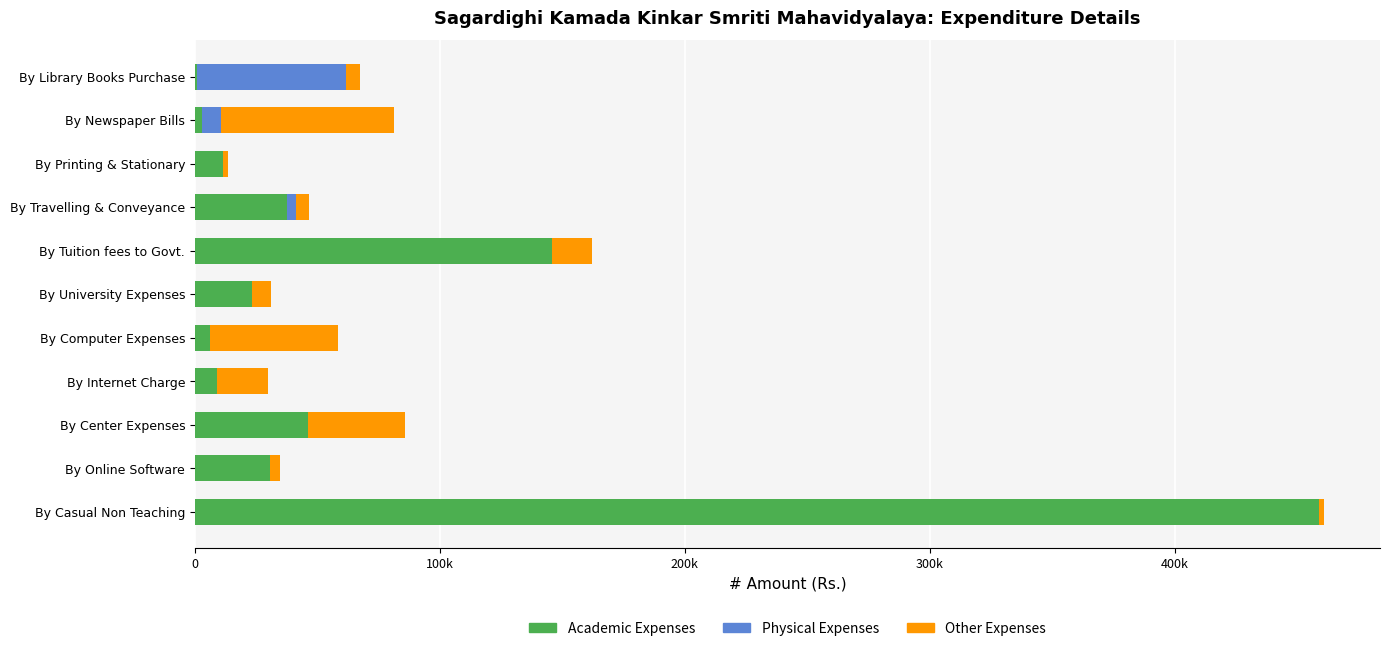

What position from the left is By Casual Non Teaching?

11